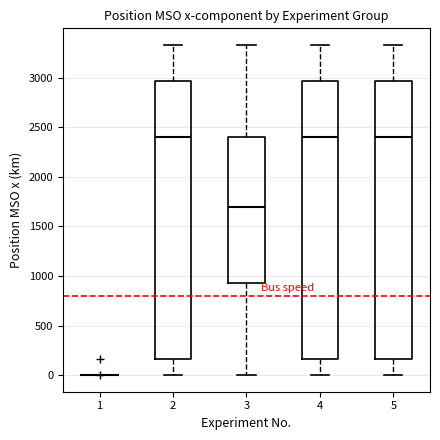

Where is the lower edge of the box at x = 3 on the y-axis? The values are not printed on the chart, so give them approximately, as read against the axis.

950